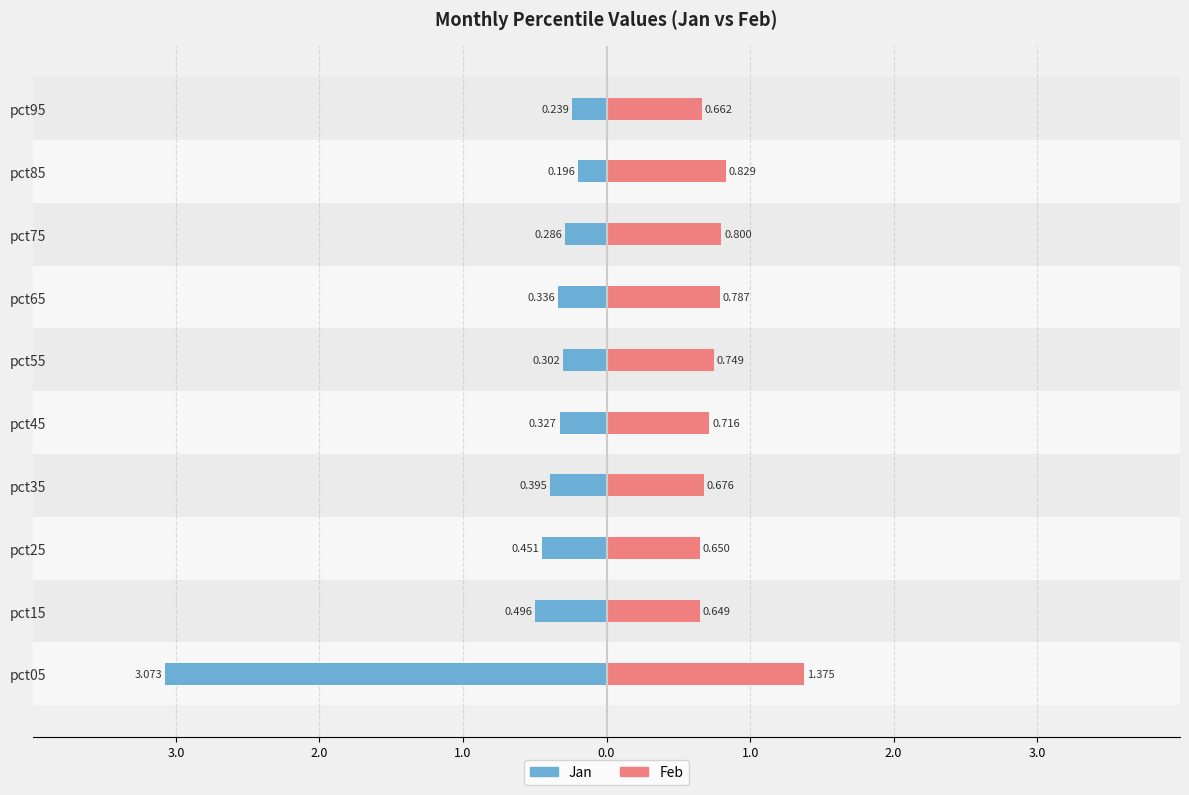

How many categories are shown in the chart?

10